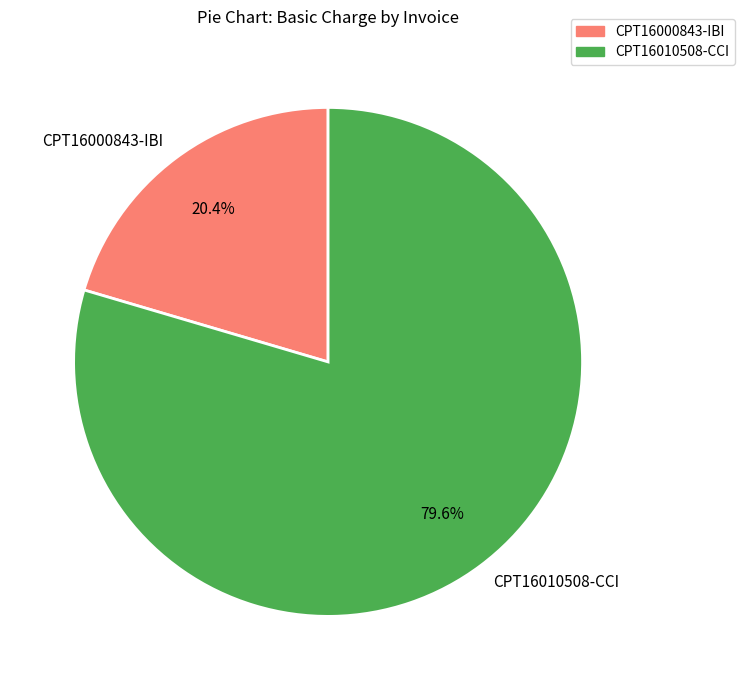

Is there a majority slice in this chart?

Yes